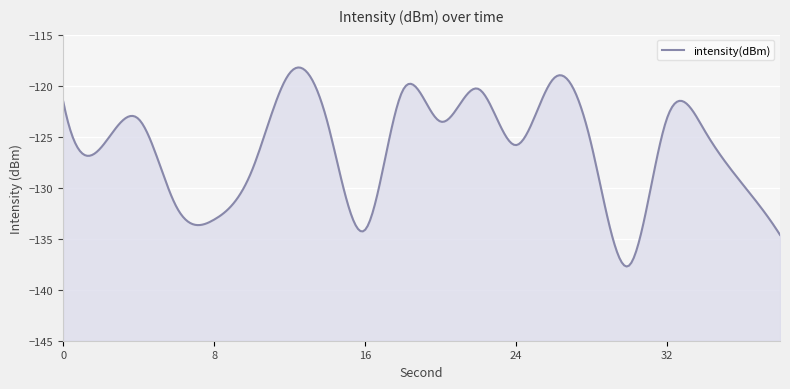

Reading left to right, what are all the values shown in this chart?

0=-121.5	2=-126.1	4=-123.3	6=-131.9	8=-133.1	10=-128.4	12=-118.8	14=-123.5	16=-134.1	18=-120.5	20=-123.5	22=-120.3	24=-125.8	26=-119.3	28=-125.8	30=-137.6	32=-123.2	34=-124.4	36=-129.6	38=-134.6